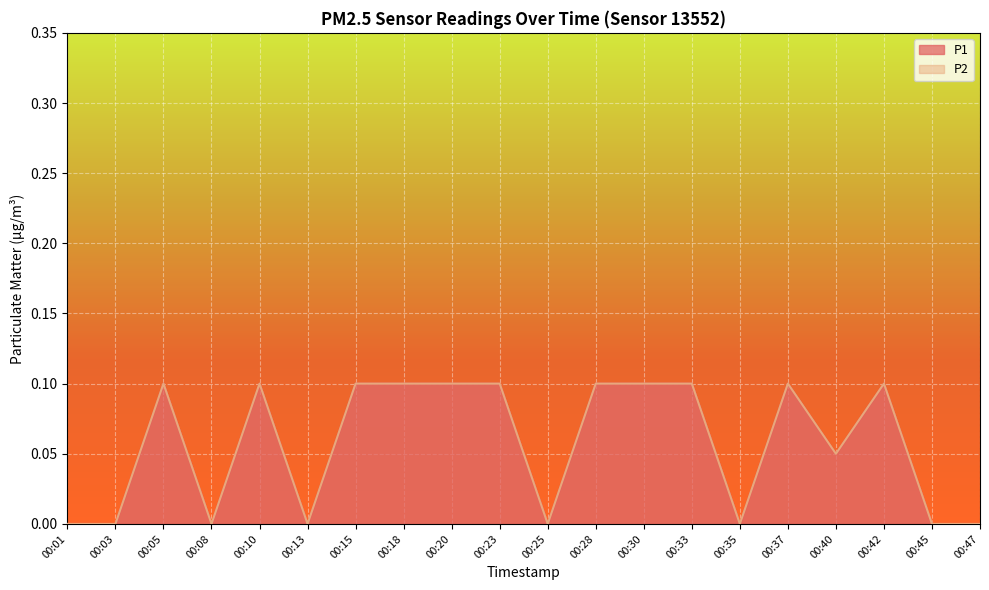

How many values in the P2 series exceed 0?

12